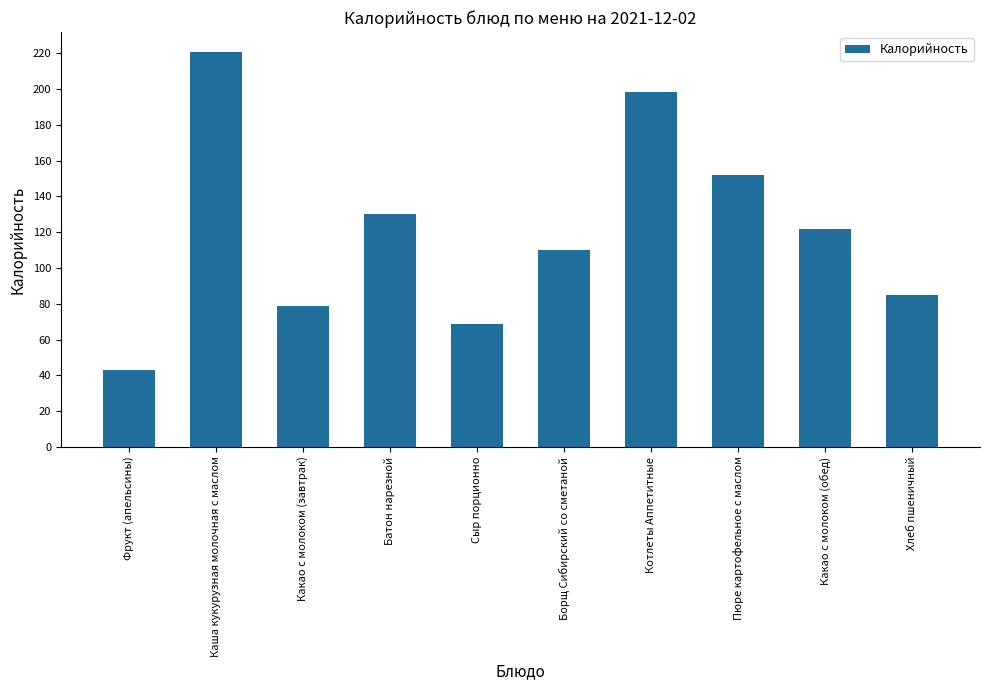

How many data points are less than 122?

5